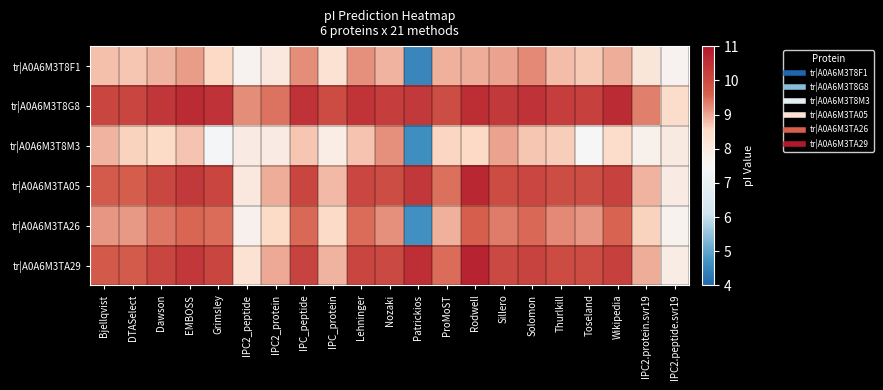

What is the maximum value shown in the chart?

10.8